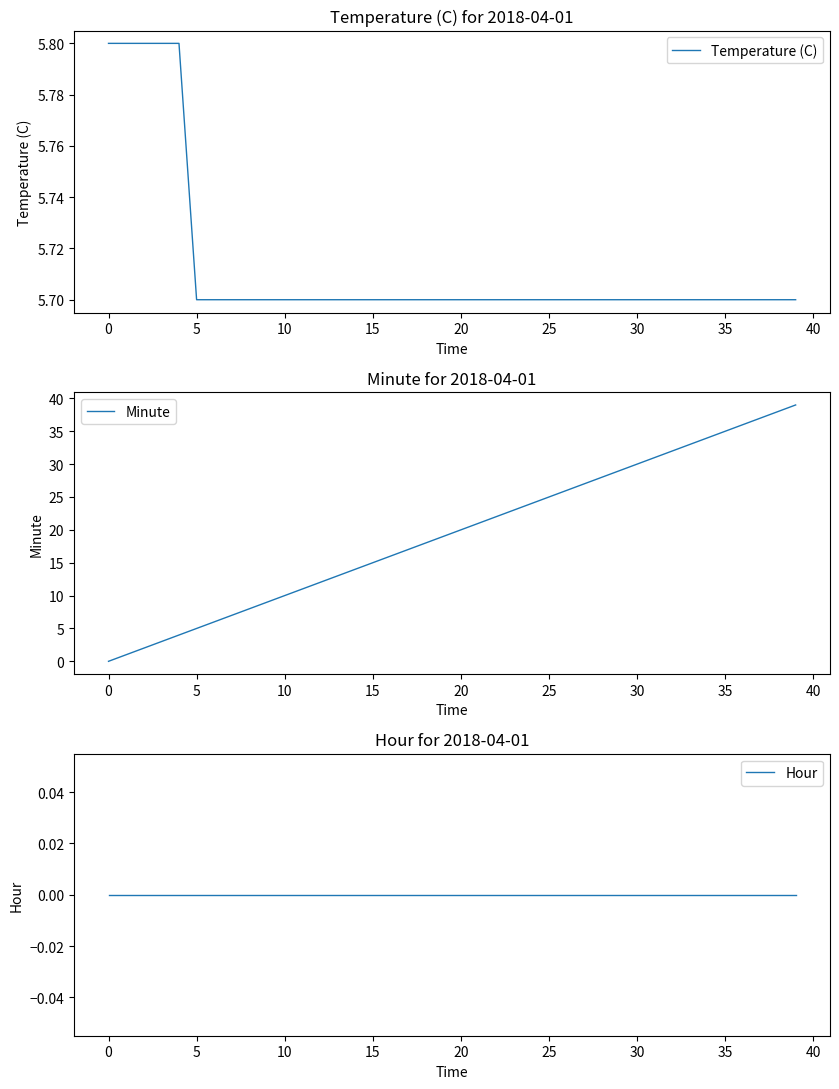

What are all the series names shown in the legend?

Temperature (C), Minute, Hour